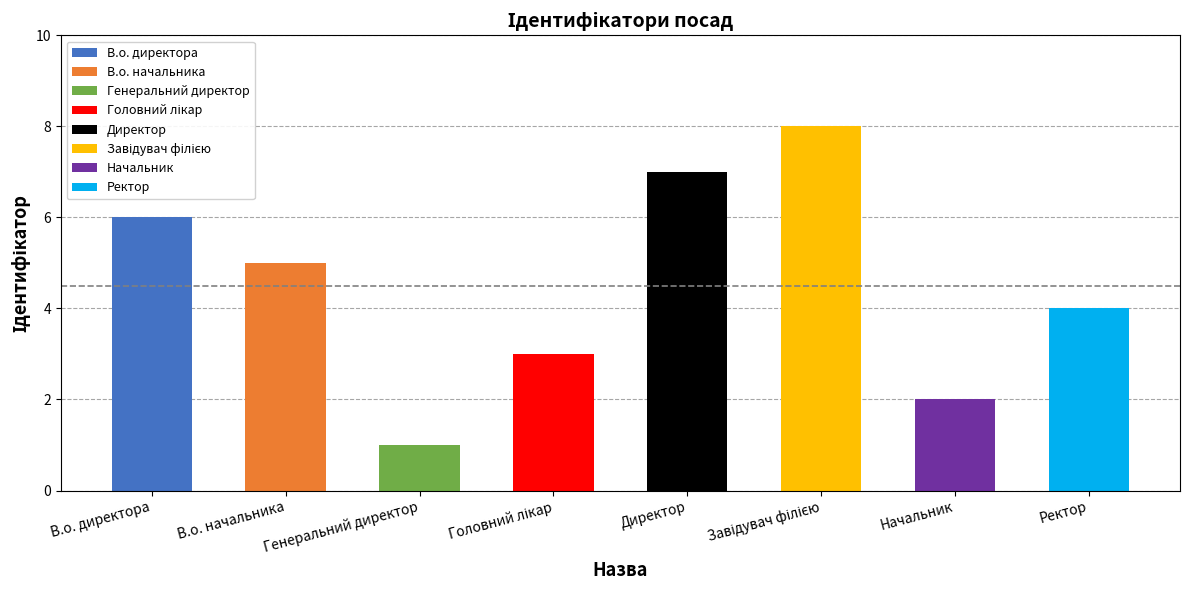

The value at В.о. начальника is 1. True or false?

False